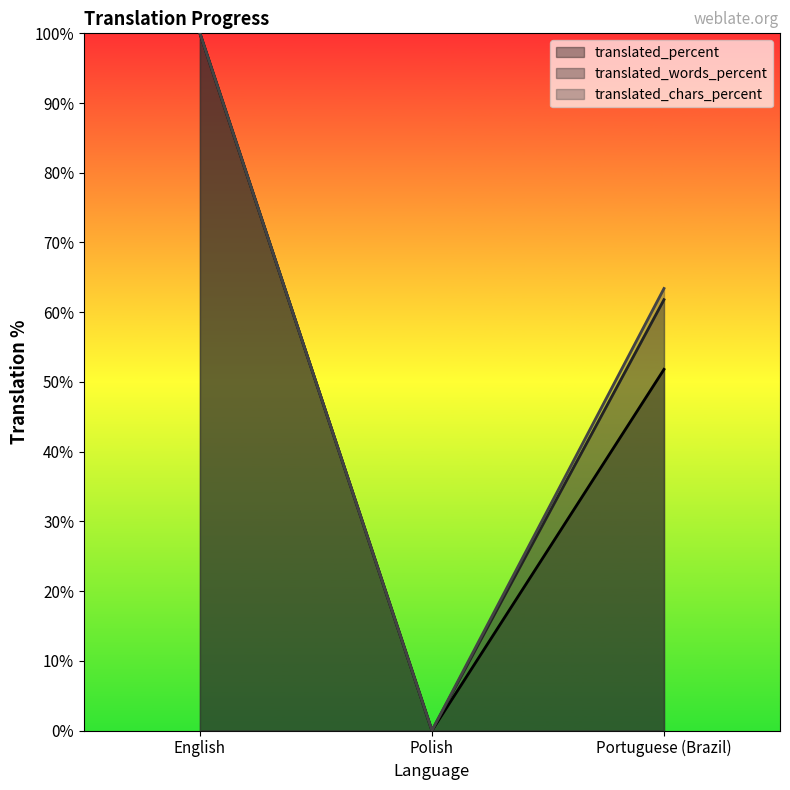

Which series has the largest range (max minus min)?

translated